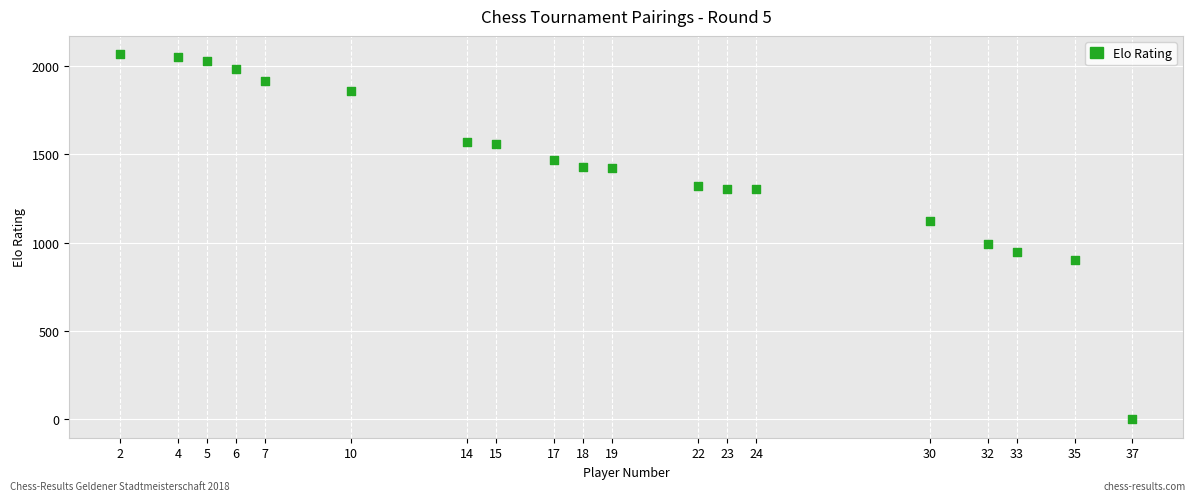

What Y value in the scatter plot is closest to 1032?

990